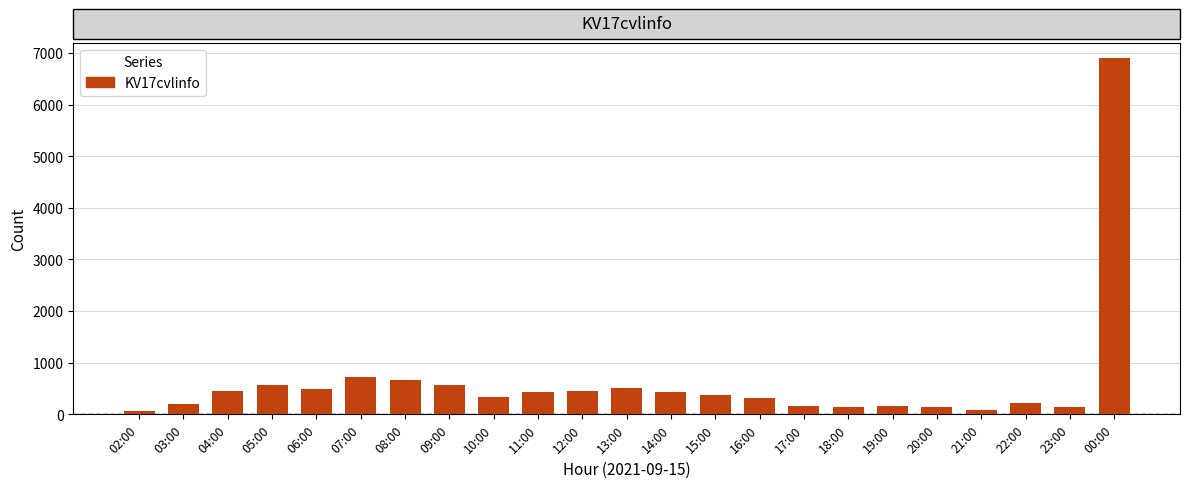

How many values are below 376?

11